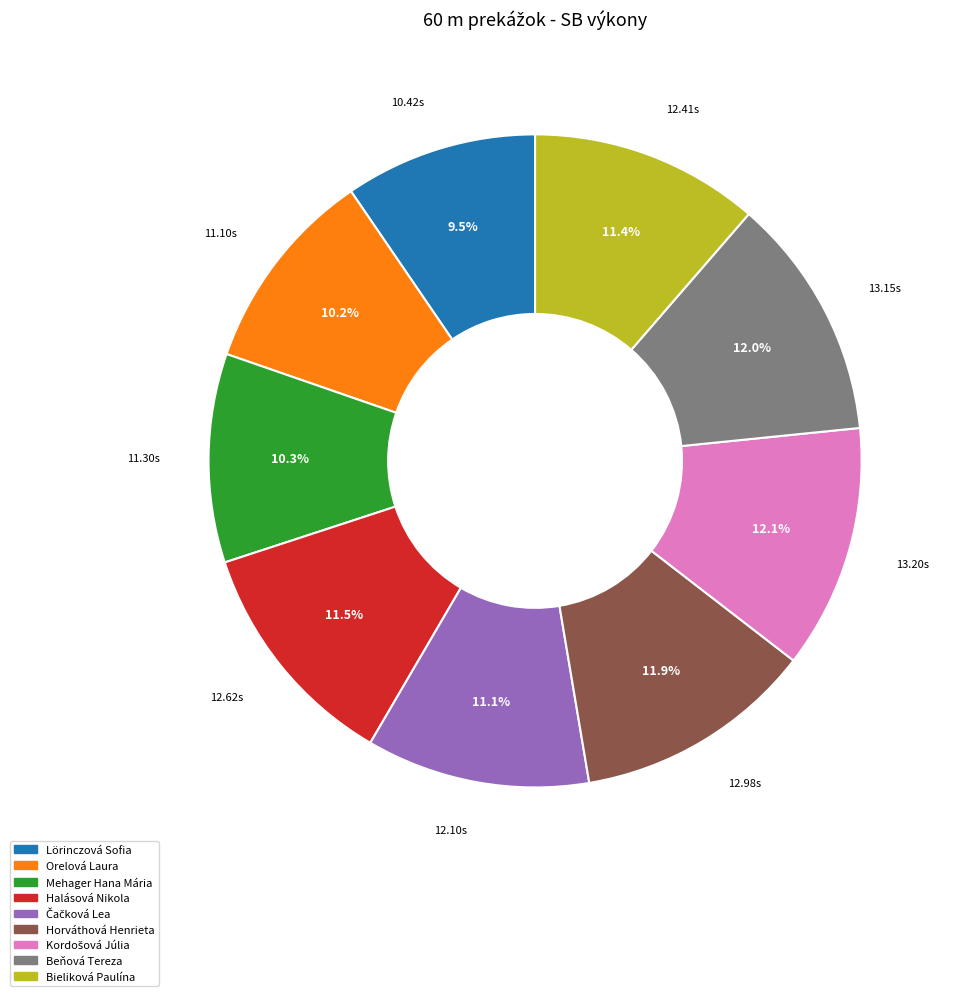

Is there a majority slice in this chart?

No